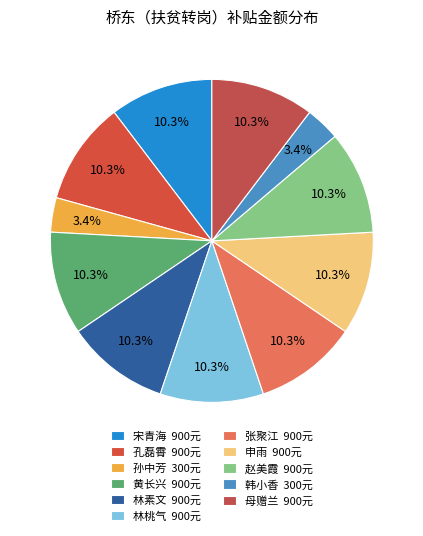

True or false: 申雨 accounts for 10% of the total.

True